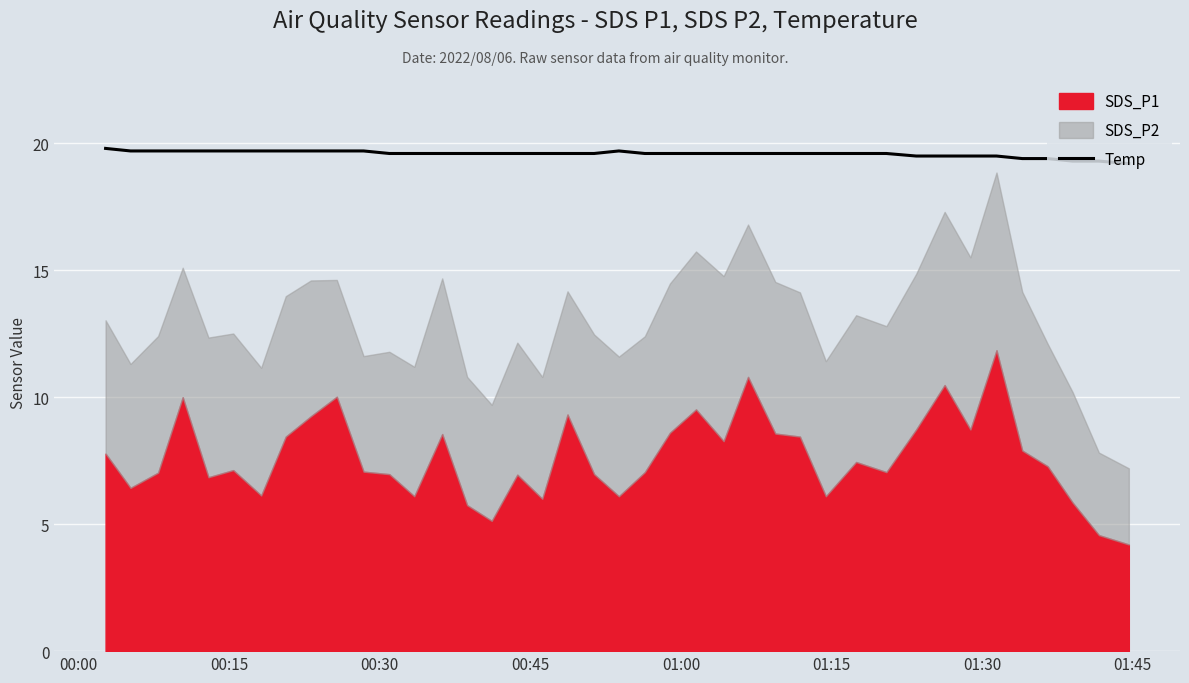

How many lines are shown in the chart?

1